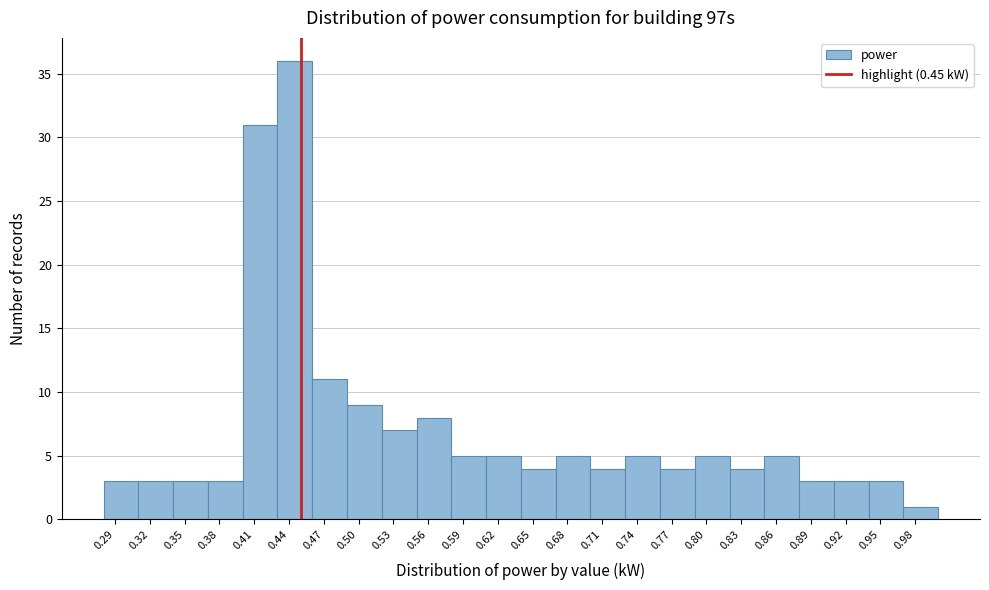

Reading left to right, transcribe this chart: for each bar, give the range it covers on the x-axis and its height. The values are not printed on the chart, so give them approximately, as read against the axis.

0.28 to 0.31: 3
0.31 to 0.34: 3
0.34 to 0.37: 3
0.37 to 0.40: 3
0.40 to 0.43: 31
0.43 to 0.46: 36
0.46 to 0.49: 11
0.49 to 0.52: 9
0.52 to 0.55: 7
0.55 to 0.58: 8
0.58 to 0.61: 5
0.61 to 0.64: 5
0.64 to 0.67: 4
0.67 to 0.70: 5
0.70 to 0.73: 4
0.73 to 0.76: 5
0.76 to 0.79: 4
0.79 to 0.82: 5
0.82 to 0.85: 4
0.85 to 0.88: 5
0.88 to 0.91: 3
0.91 to 0.94: 3
0.94 to 0.97: 3
0.97 to 1.00: 1